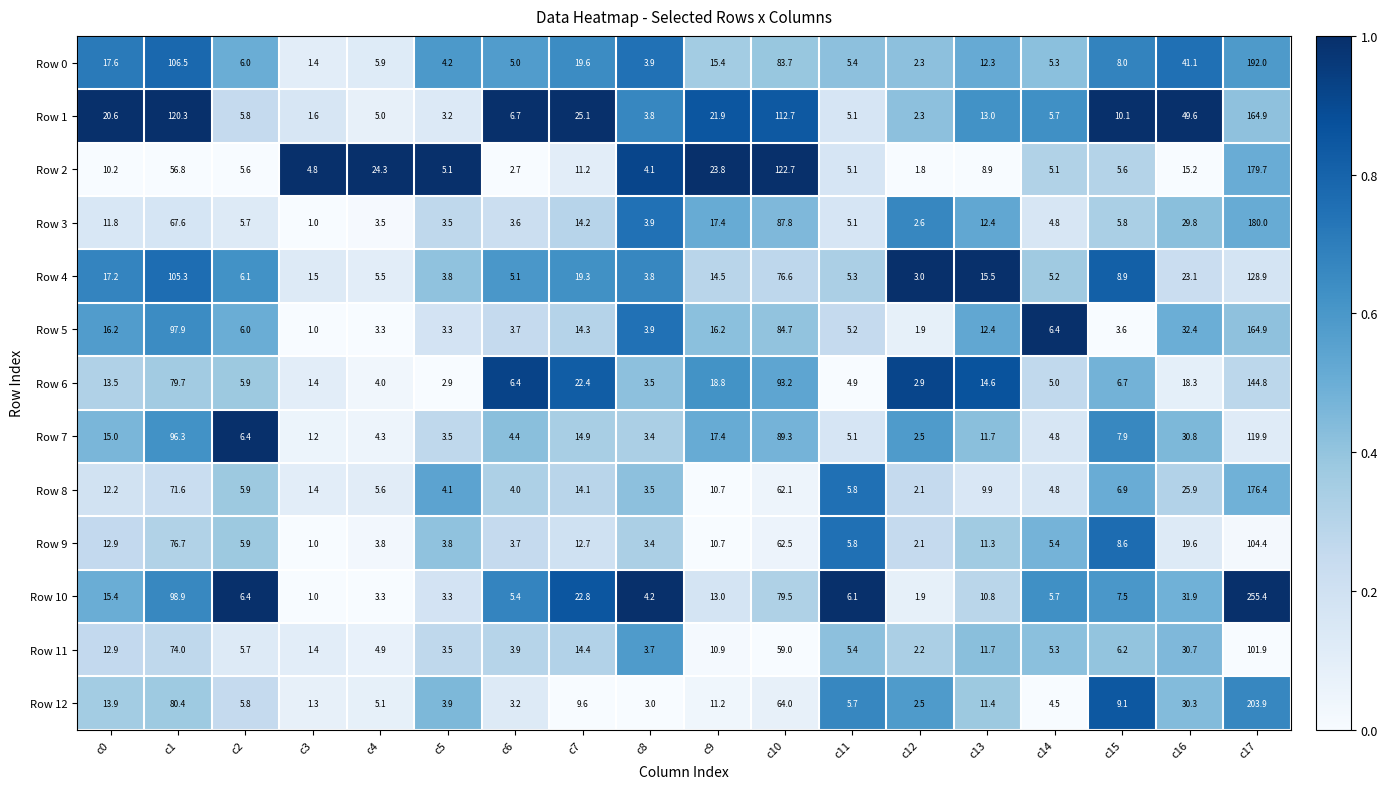

What is the difference between the maximum and second lowest values in the Row 5 series?

163.0